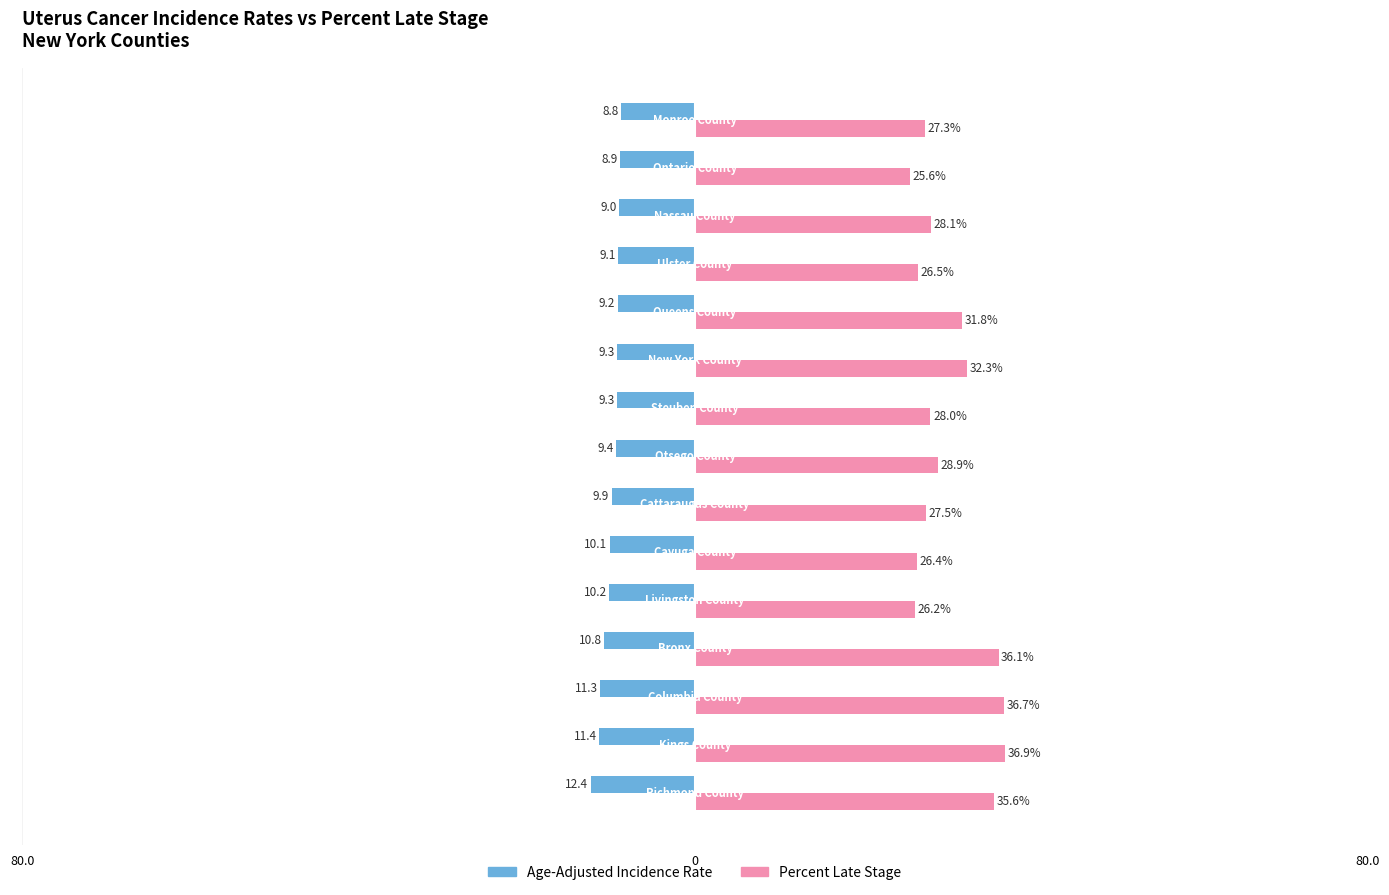

Which series has the widest spread of values?

Percent Late Stage